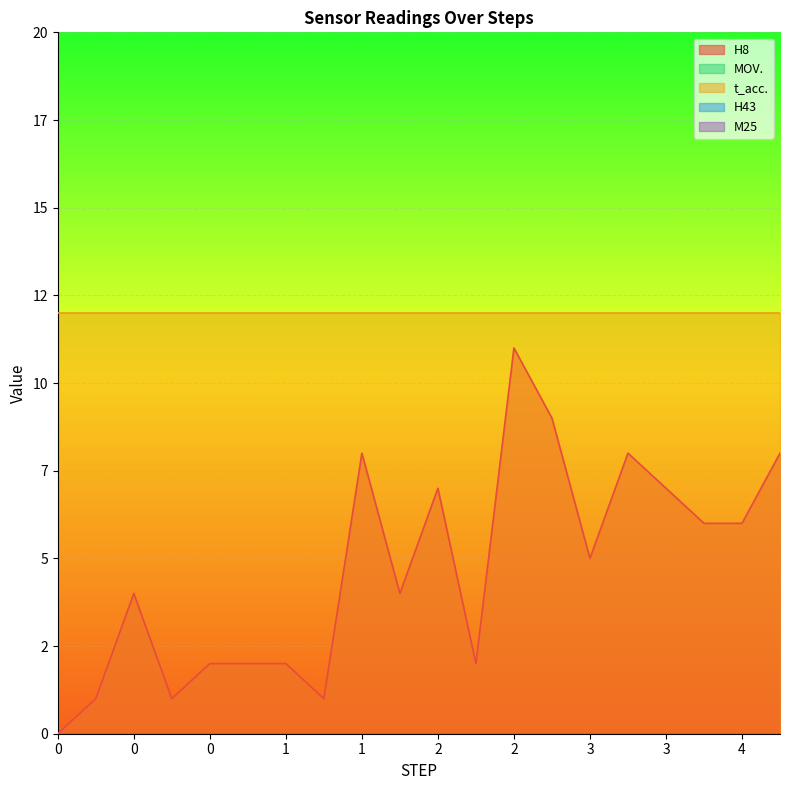

At 1, list the series in order from largest to smallest.

t_acc., H8, MOV., H43, M25